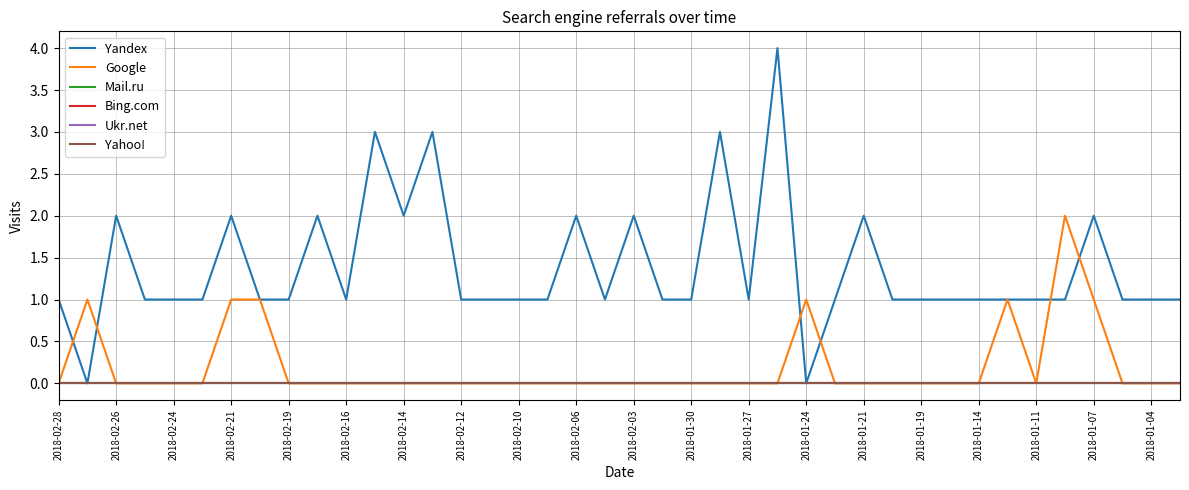

At which label does Mail.ru reach its minimum?

2018-02-28